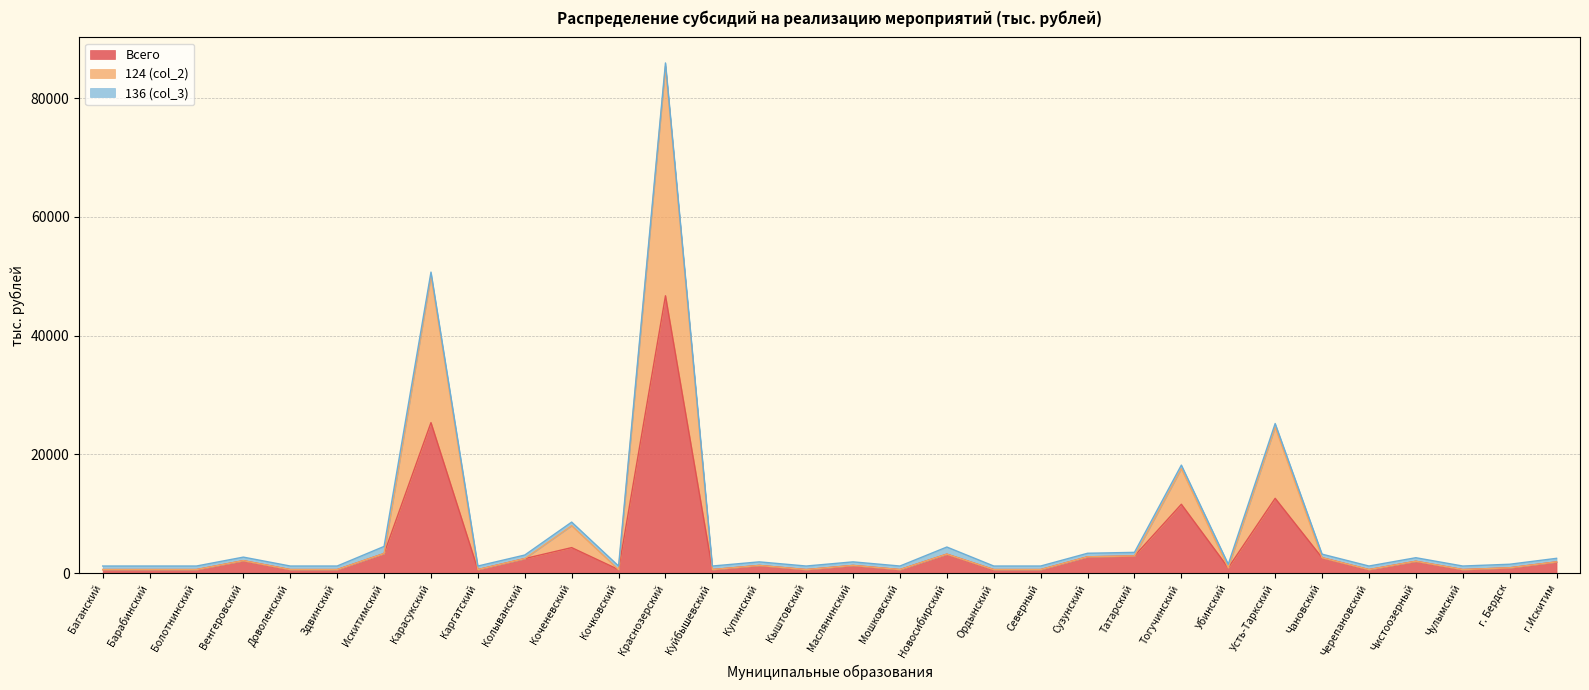

What are all the series names shown in the legend?

Всего, 124 (col_2), 136 (col_3)